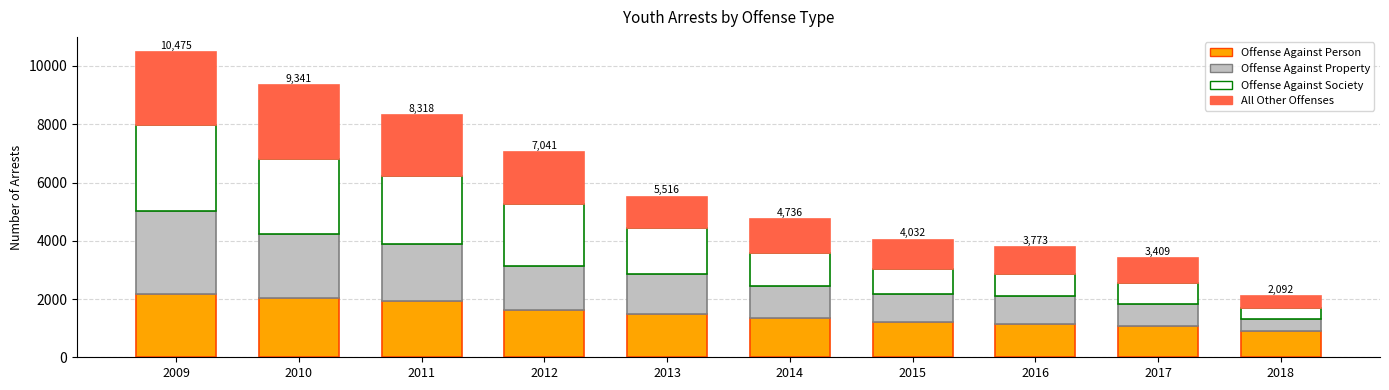

What is the maximum value for Offense Against Person?

2185